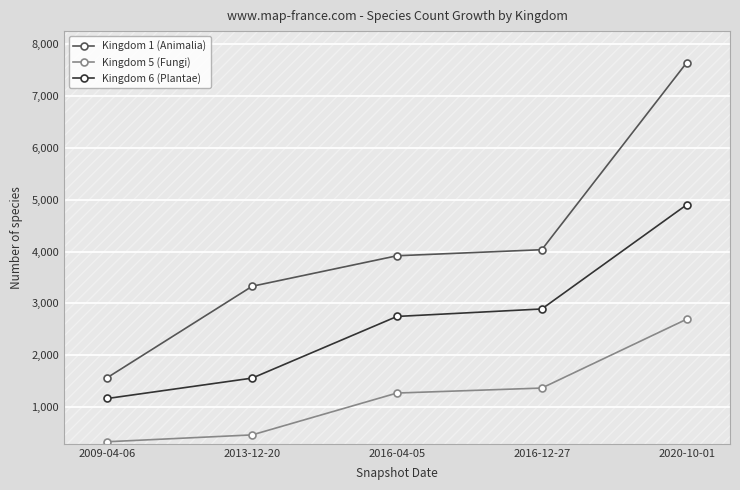

What position from the right is 2013-12-20?

4